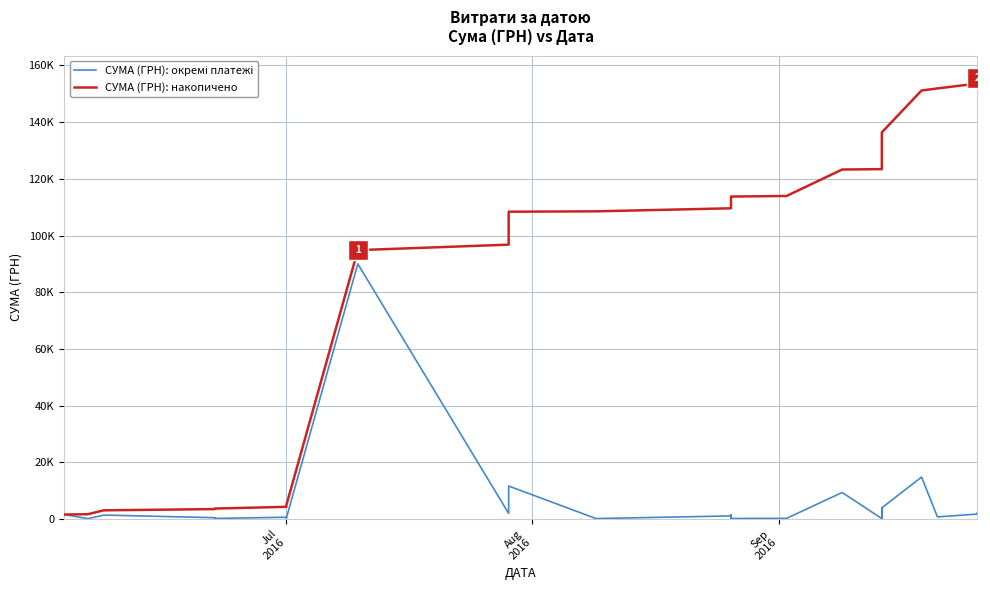

The СУМА (ГРН): окремі платежі series shows 33983.0 at 8. True or false?

False